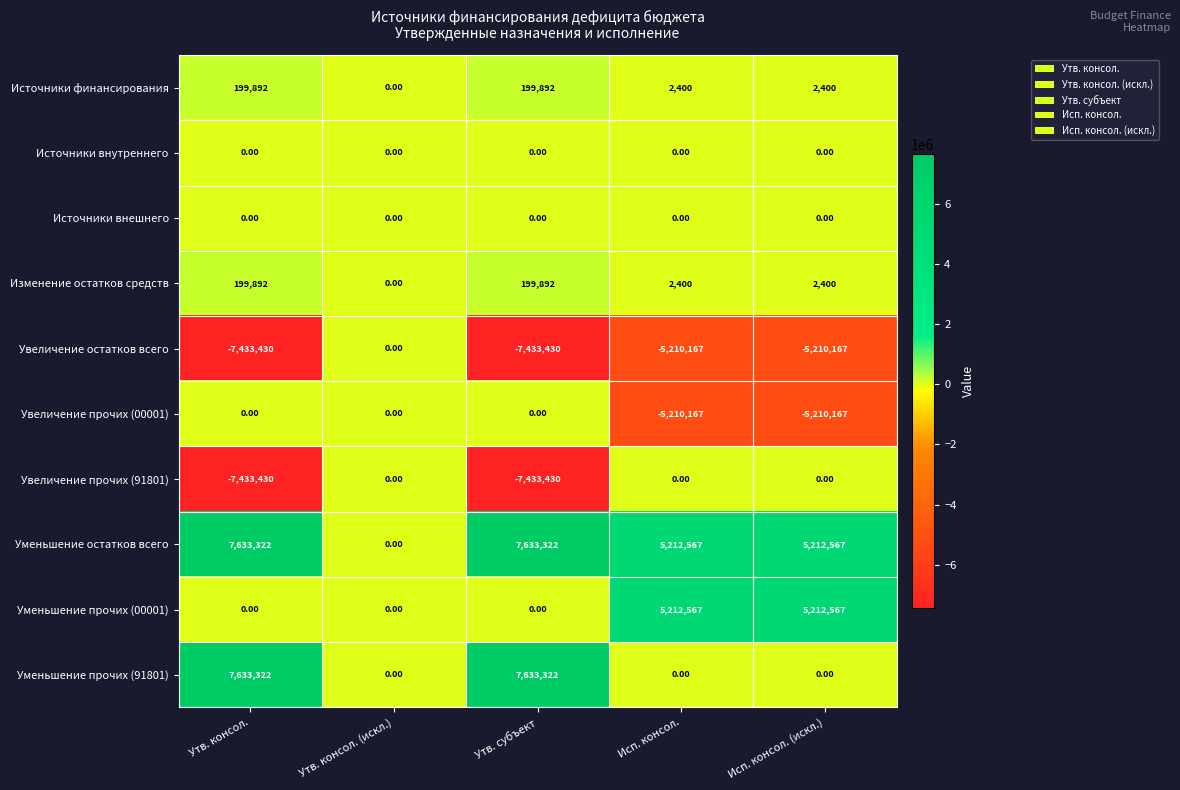

Is the value of Источники внешнего at Утв. консол. (искл.) greater than the value of Увеличение остатков всего at Утв. консол.?

Yes